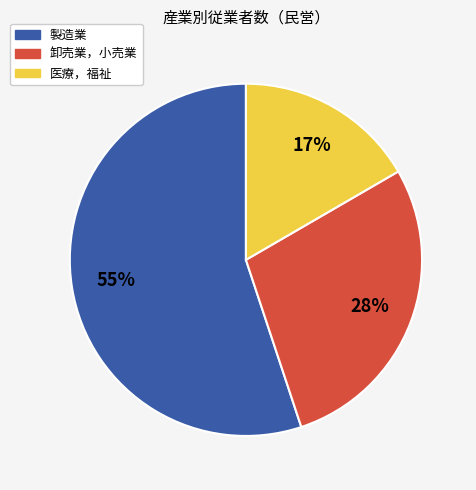

Which has a higher value, 卸売業，小売業 or 医療，福祉?

卸売業，小売業